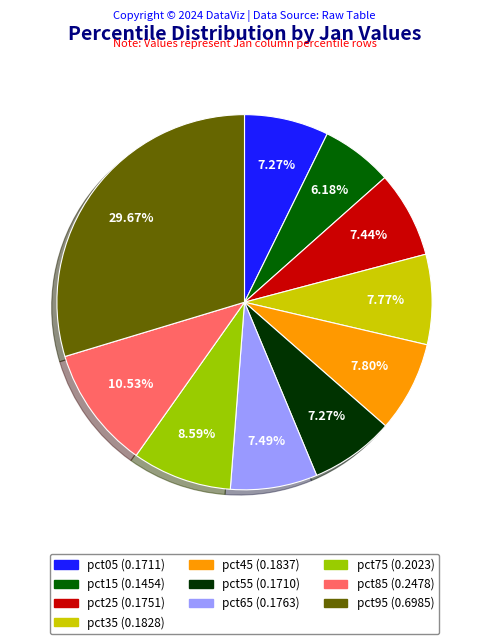

What is the largest slice in the pie chart?

pct95